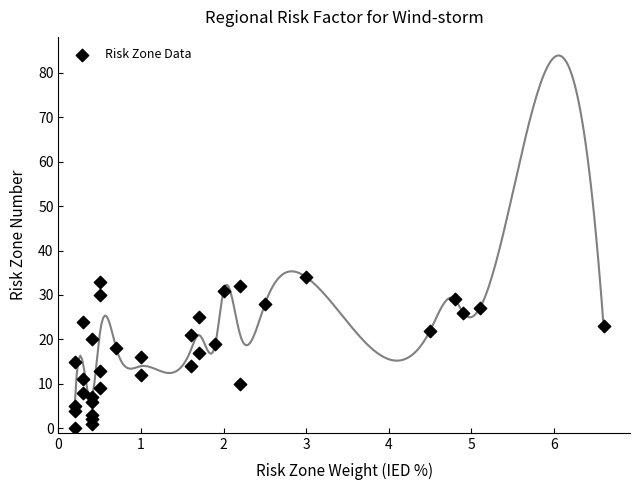

What is the range of Y values (max minus min)?

34